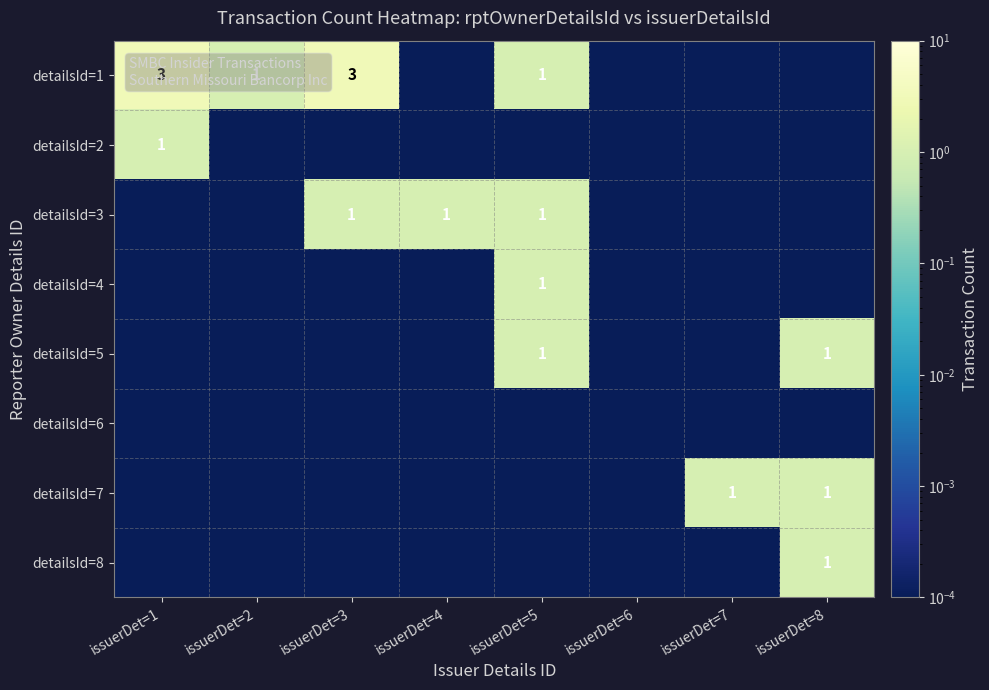

The detailsId=3 series shows 0.0 at issuerDet=6. True or false?

True